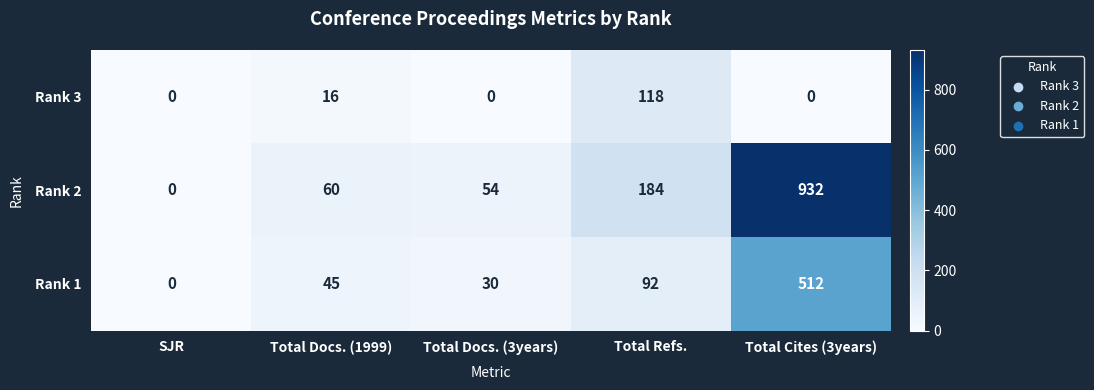

Where is Rank 1 nearest to the value 256?

Total Refs.